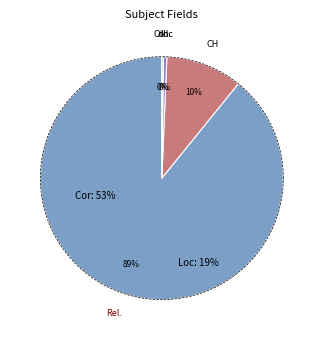

How many slices are in this pie chart?

4